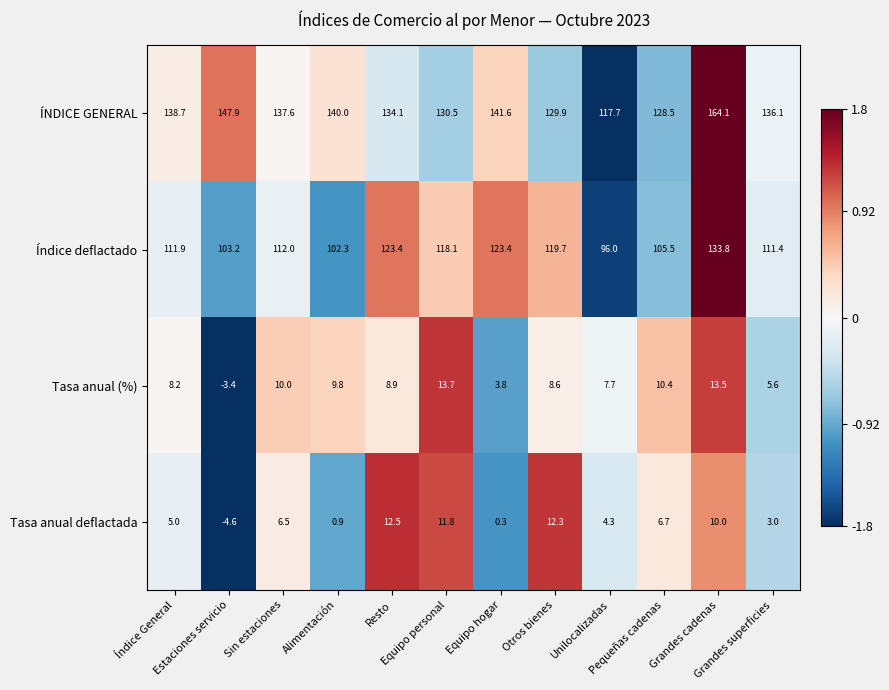

What is the difference between the maximum and minimum values in the Tasa anual (%) series?

17.1